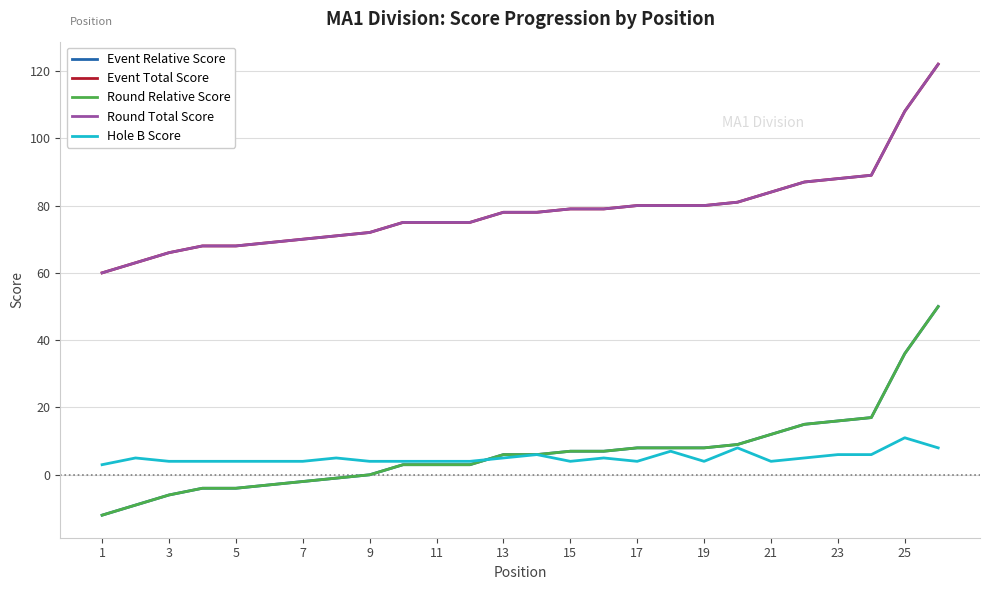

Reading left to right, transcribe all the data shown in this chart.

Event Relative Score: -12	-9	-6	-4	-4	-3	-2	-1	0	3	3	3	6	6	7	7	8	8	8	9	12	15	16	17	36	50
Event Total Score: 60	63	66	68	68	69	70	71	72	75	75	75	78	78	79	79	80	80	80	81	84	87	88	89	108	122
Round Relative Score: -12	-9	-6	-4	-4	-3	-2	-1	0	3	3	3	6	6	7	7	8	8	8	9	12	15	16	17	36	50
Round Total Score: 60	63	66	68	68	69	70	71	72	75	75	75	78	78	79	79	80	80	80	81	84	87	88	89	108	122
Hole B Score: 3	5	4	4	4	4	4	5	4	4	4	4	5	6	4	5	4	7	4	8	4	5	6	6	11	8